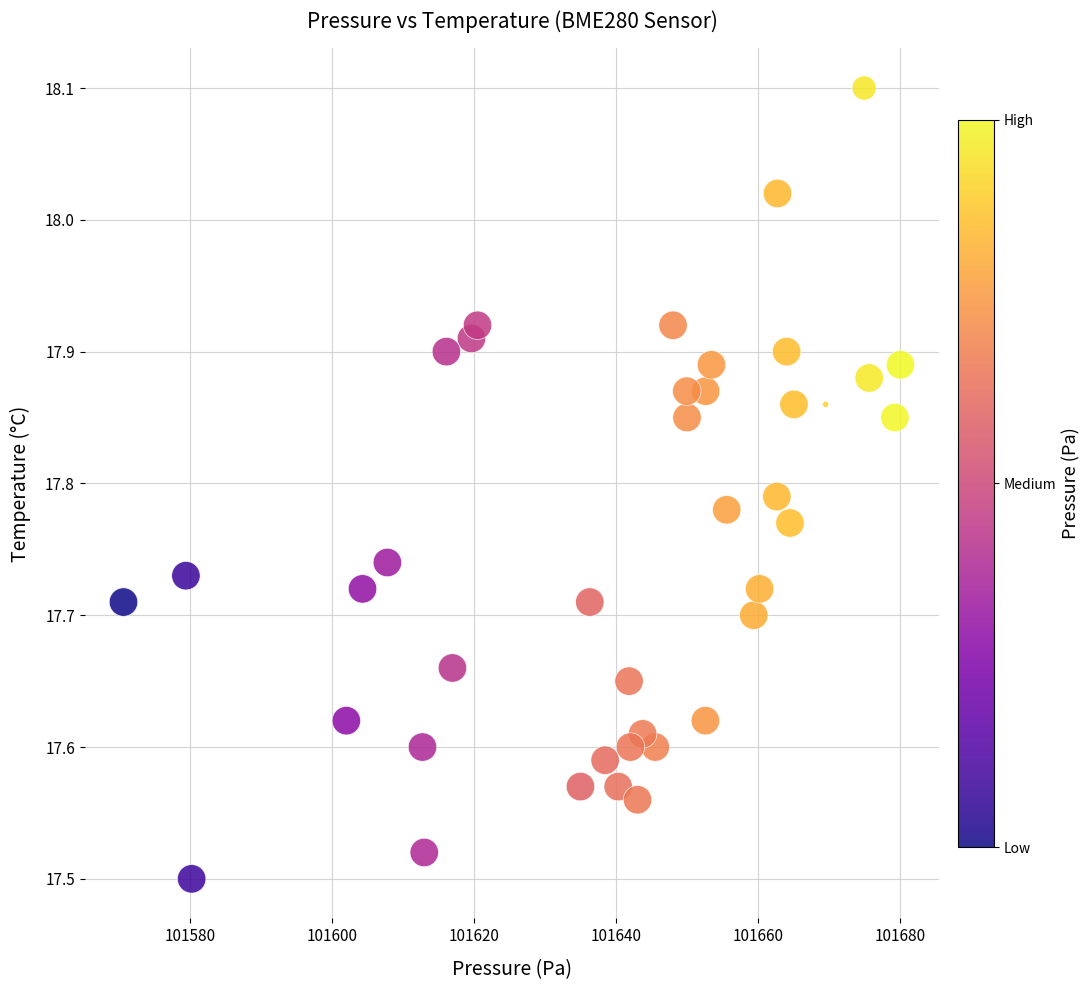

What is the range of X values (max minus min)?

109.4